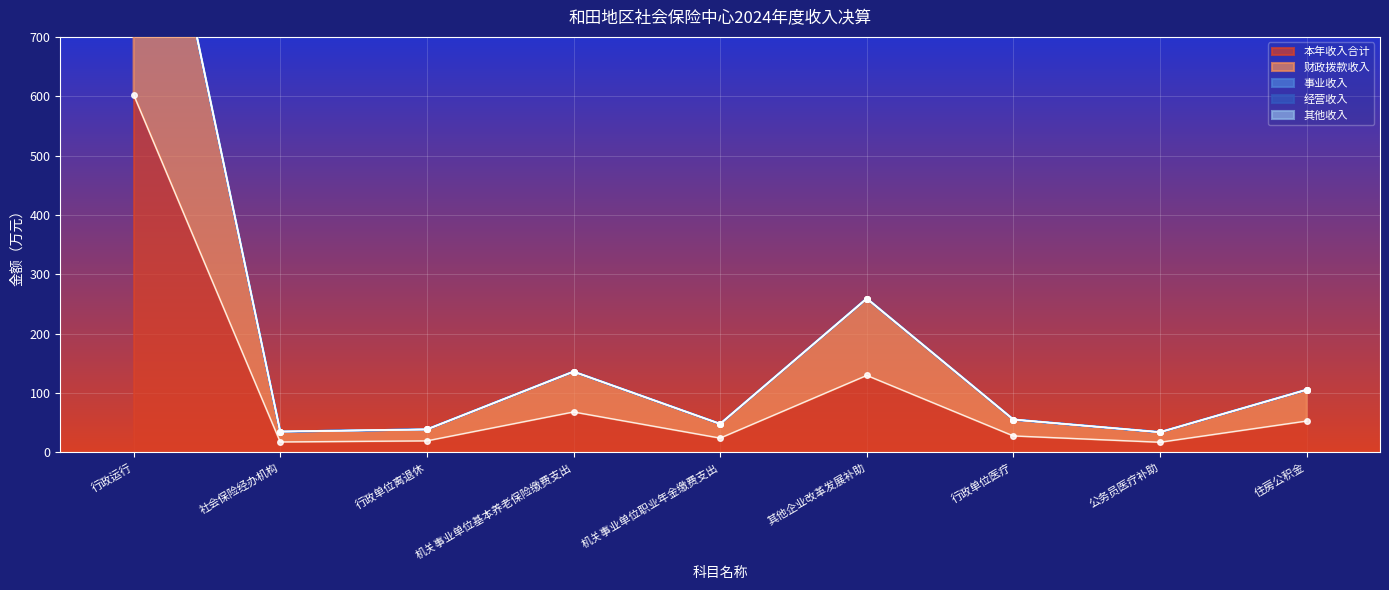

True or false: 其他收入 and 财政拨款收入 intersect in this chart.

False